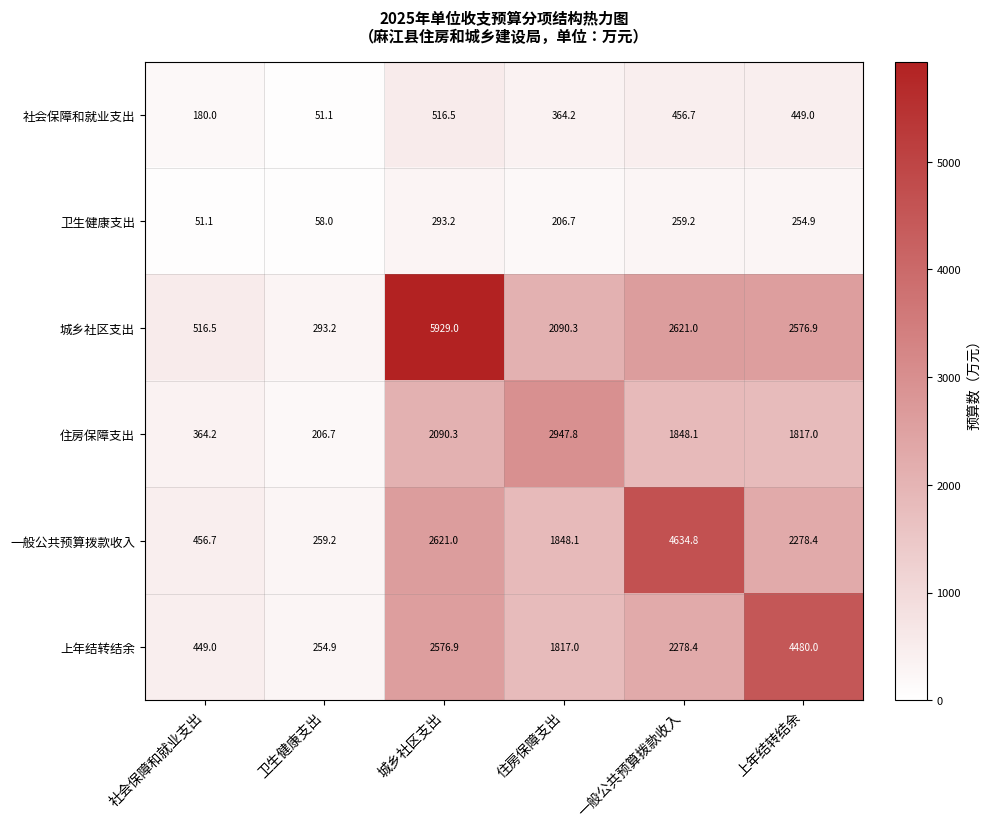

What is the total value across all series at 社会保障和就业支出?

2017.5